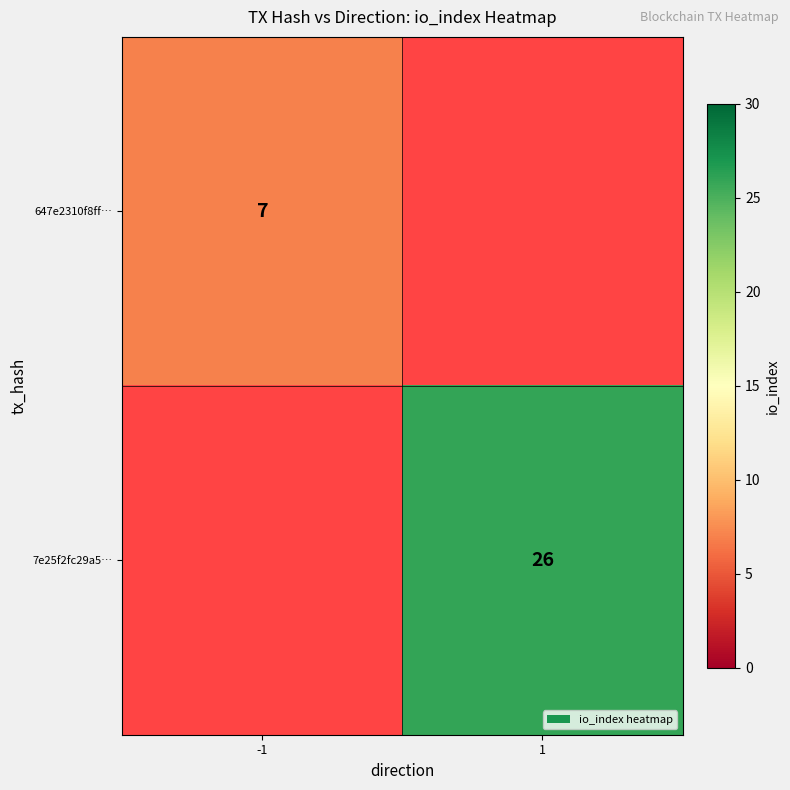

How many series are shown in this chart?

2